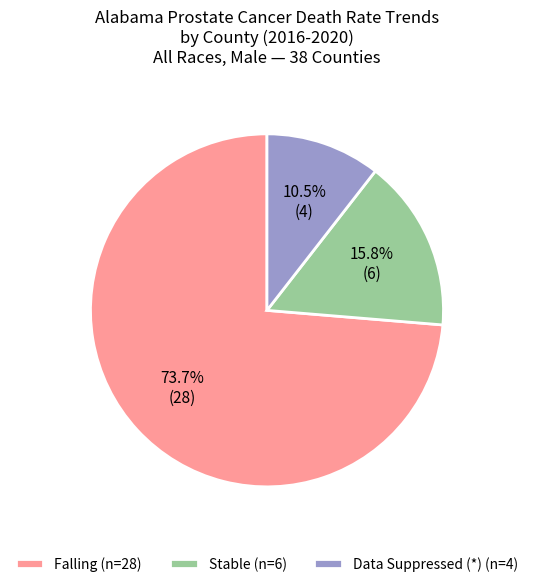

Which category has the biggest portion of the pie?

Falling